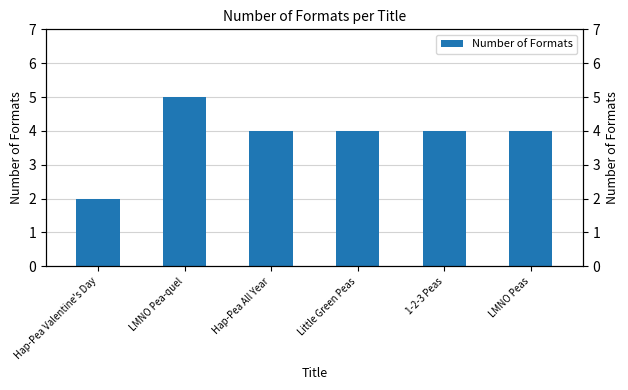

Reading left to right, list all the values displayed in this chart.

Hap-Pea Valentine's Day=2	LMNO Pea-quel=5	Hap-Pea All Year=4	Little Green Peas=4	1-2-3 Peas=4	LMNO Peas=4